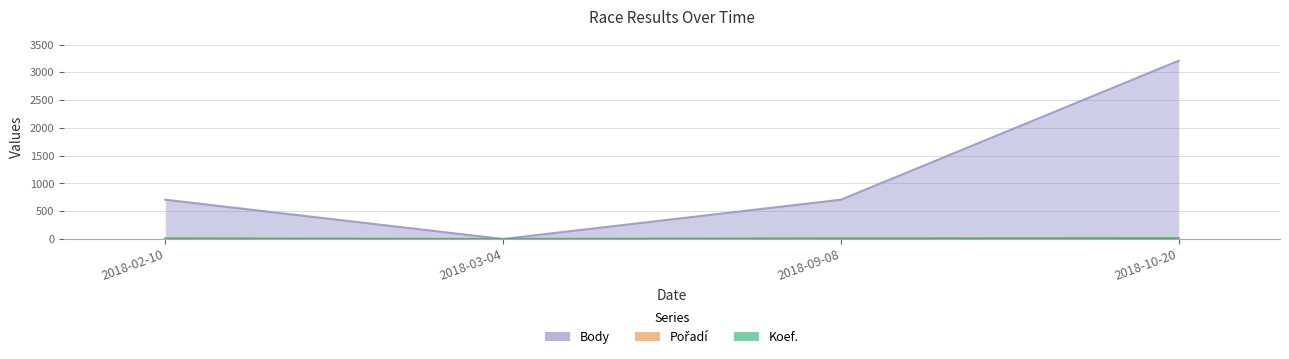

Which label corresponds to the smallest value in the chart?

2018-03-04